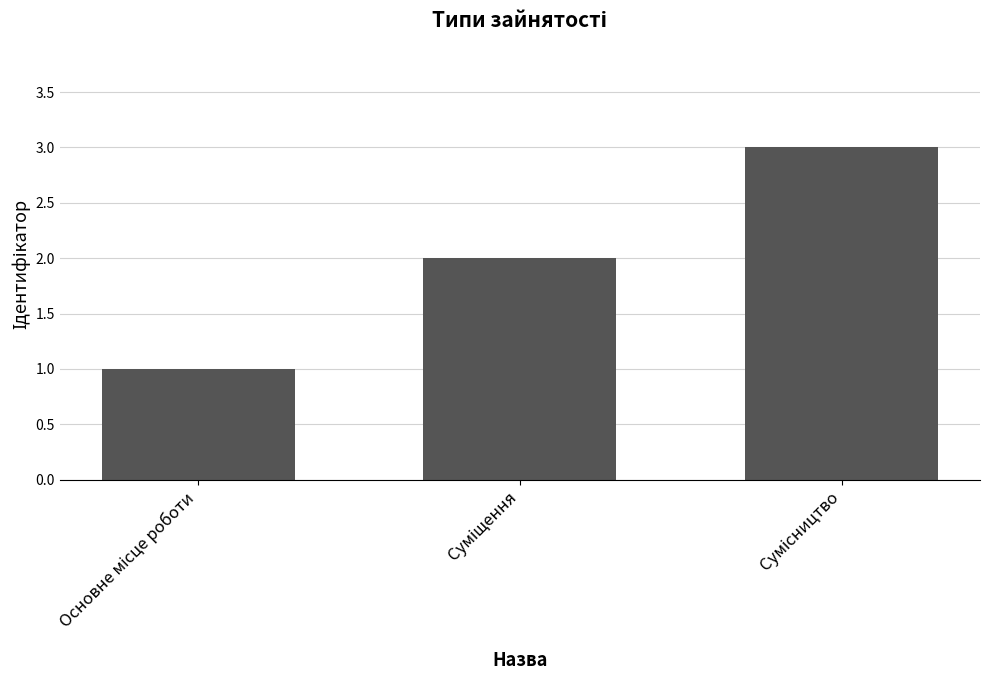

What is the greatest value displayed?

3